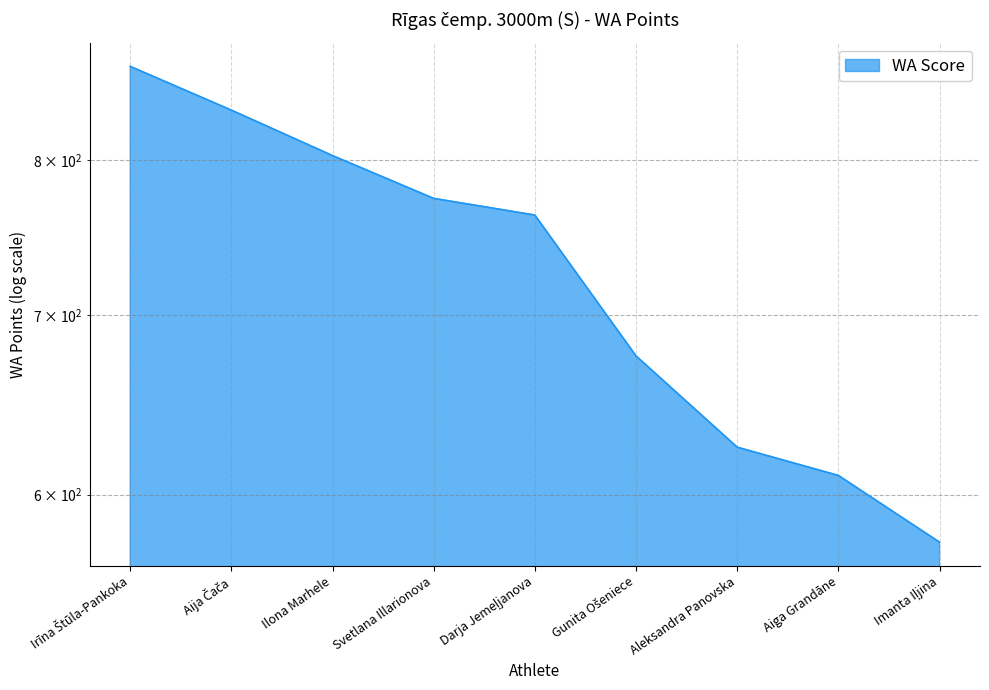

What is the smallest value displayed?

576